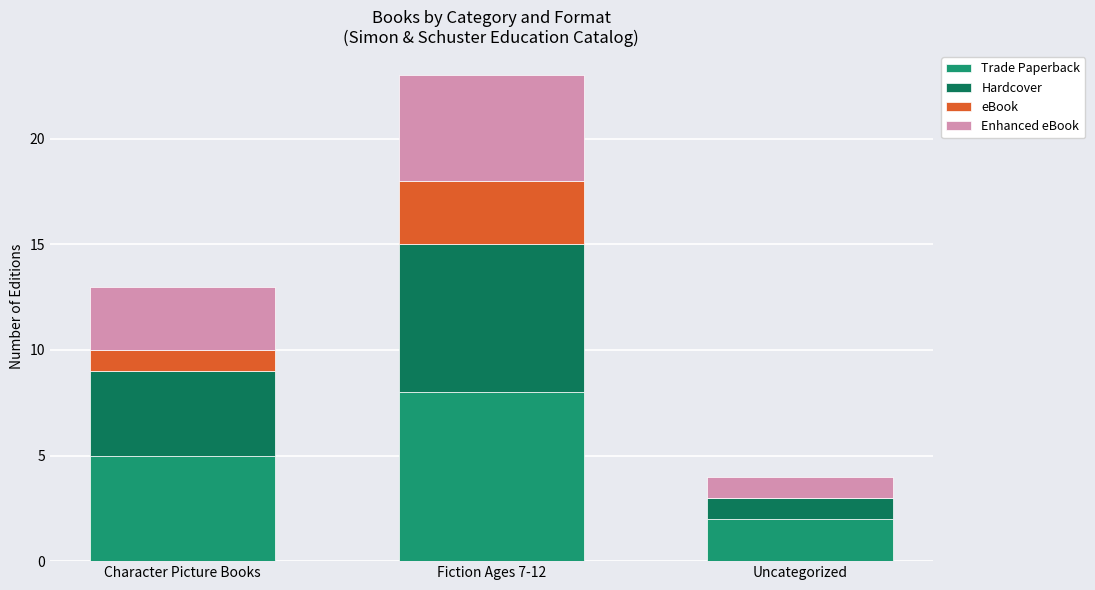

The Trade Paperback series shows 1 at Uncategorized. True or false?

False